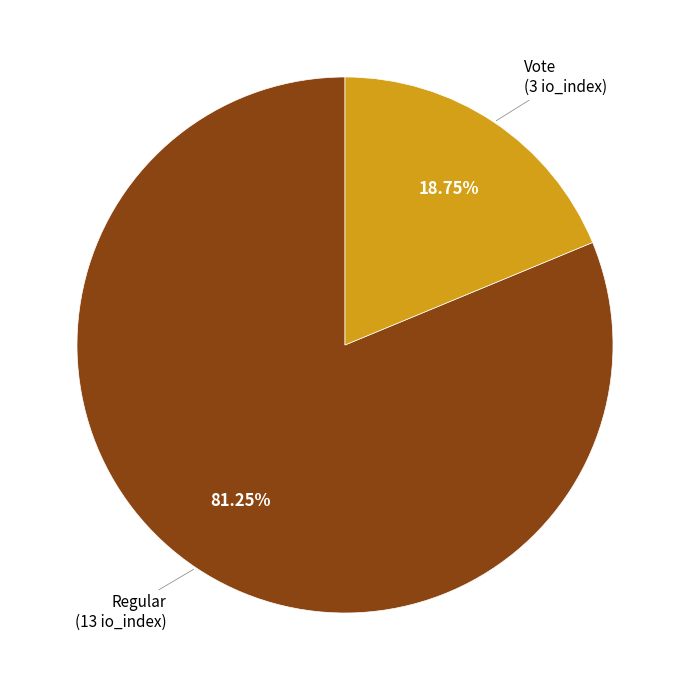

Rank the categories by value from lowest to highest.

Vote, Regular